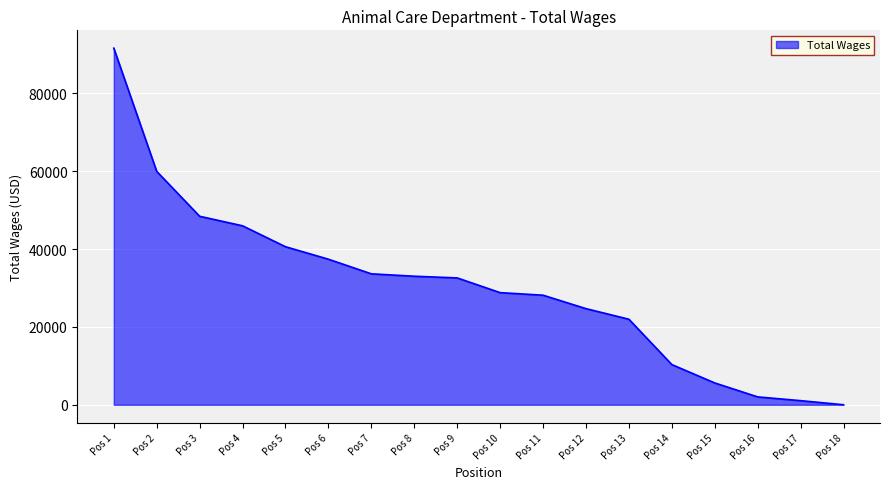

How many values are below 32601?

9